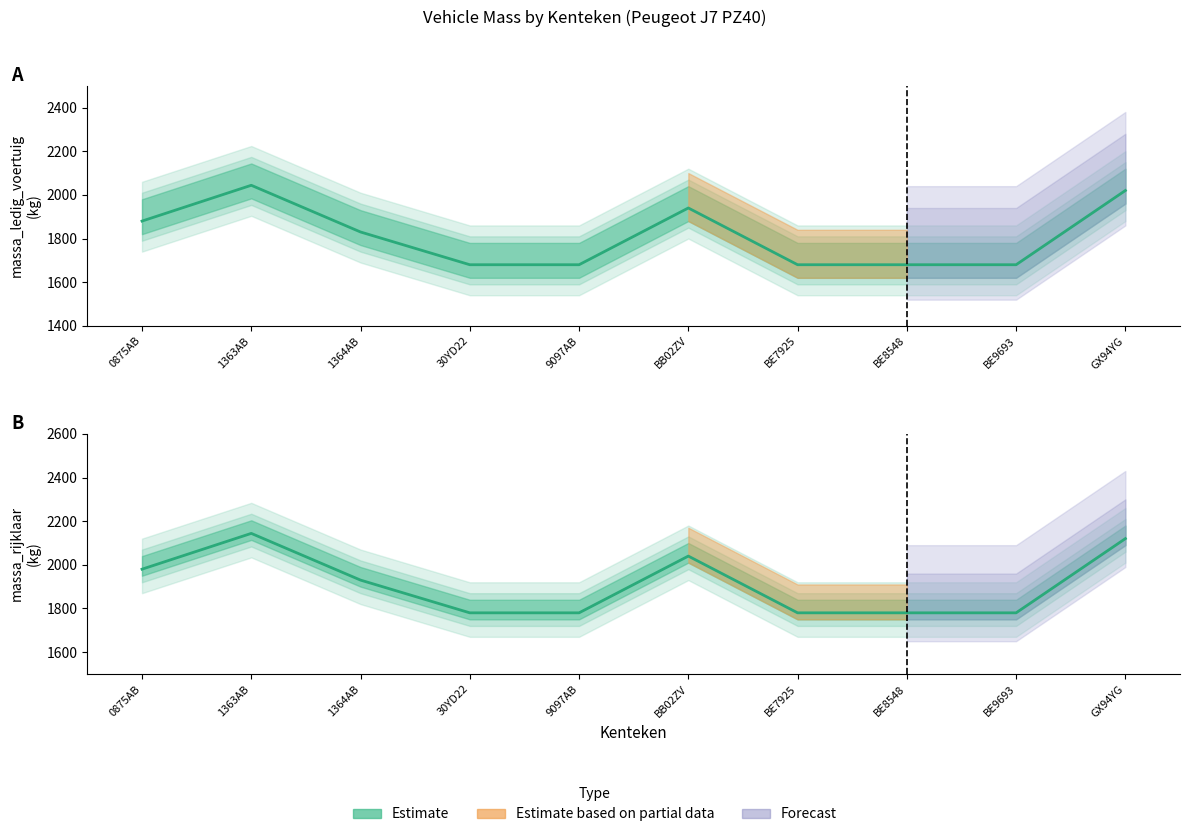

Rank the series at 0875AB from lowest to highest value.

massa_ledig_voertuig, massa_rijklaar